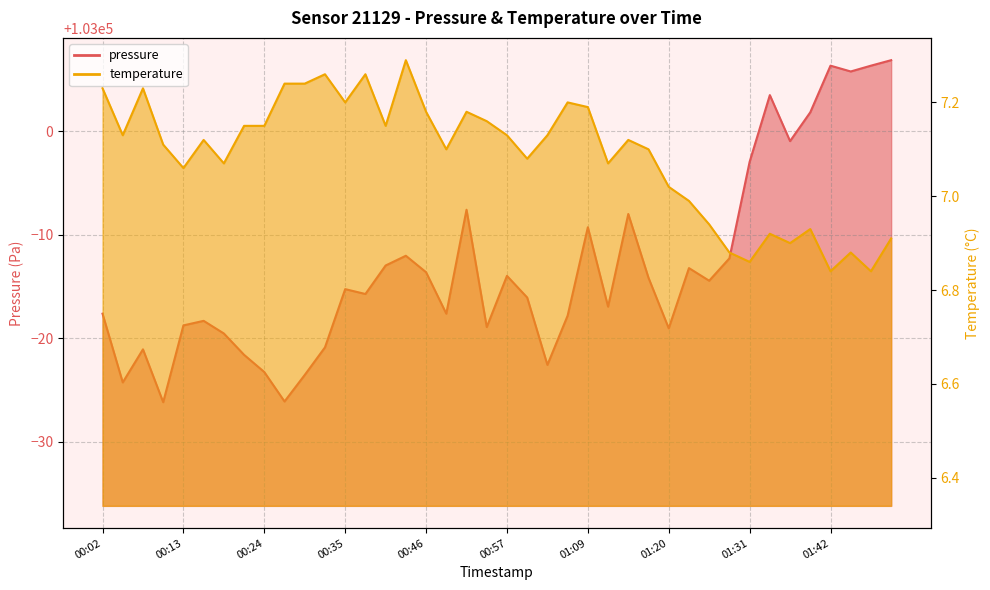

True or false: temperature and pressure cross at least once.

False